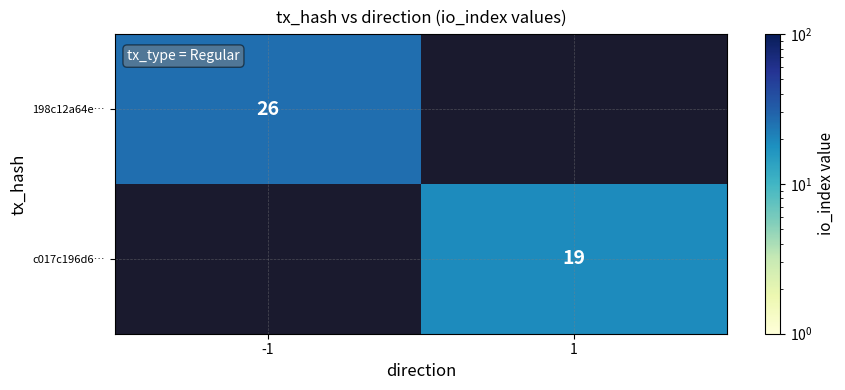

True or false: 198c12a64e… has a value of 26 at -1.

True